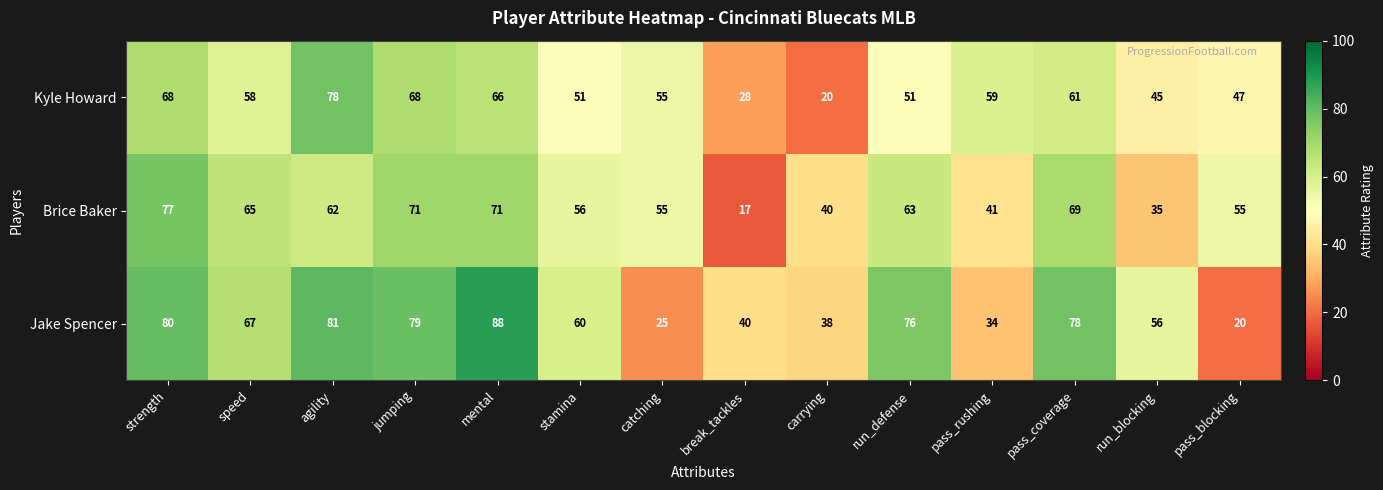

List the series in order of their peak value, highest first.

Jake Spencer, Kyle Howard, Brice Baker